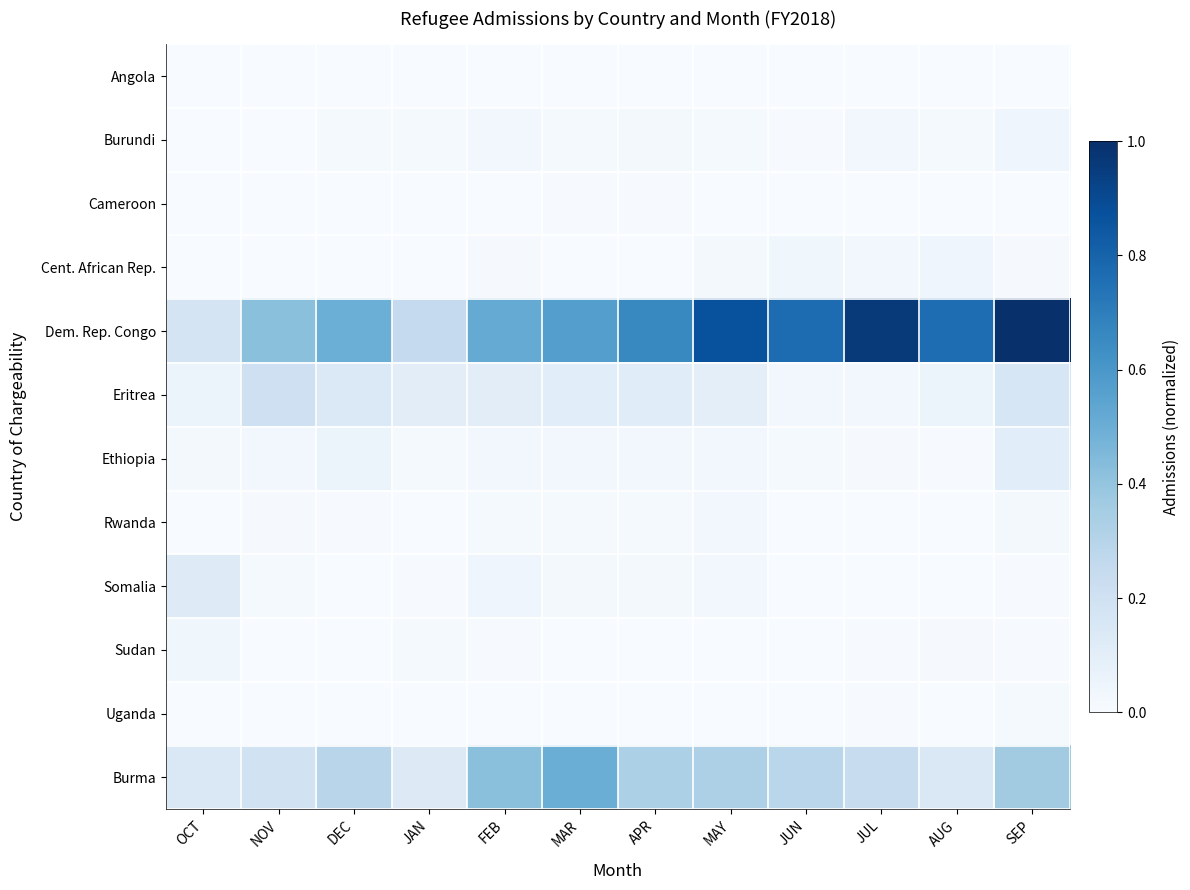

Which series has the largest total across all categories?

Dem. Rep. Congo